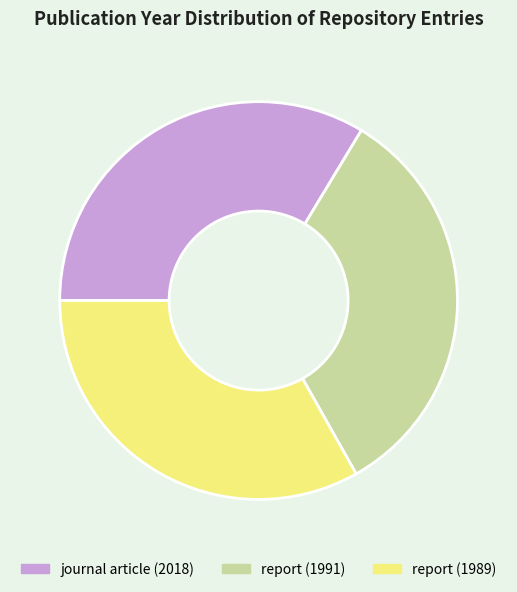

The journal article (2018) slice represents 25% of the pie. True or false?

False